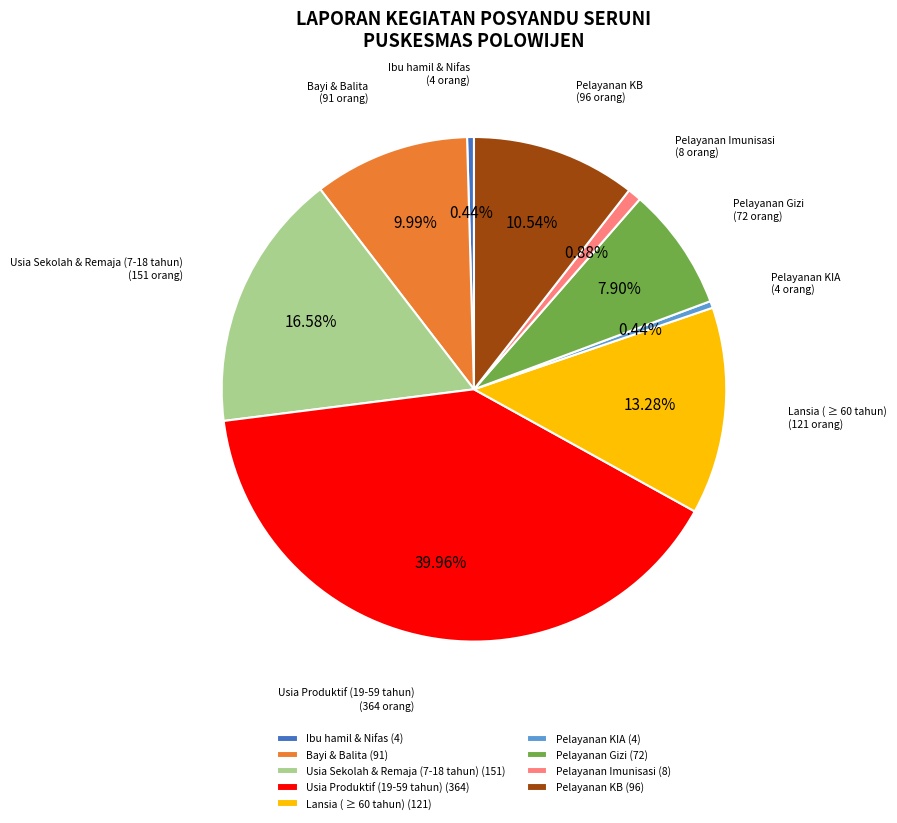

The Usia Sekolah & Remaja (7-18 tahun) slice represents 17% of the pie. True or false?

True